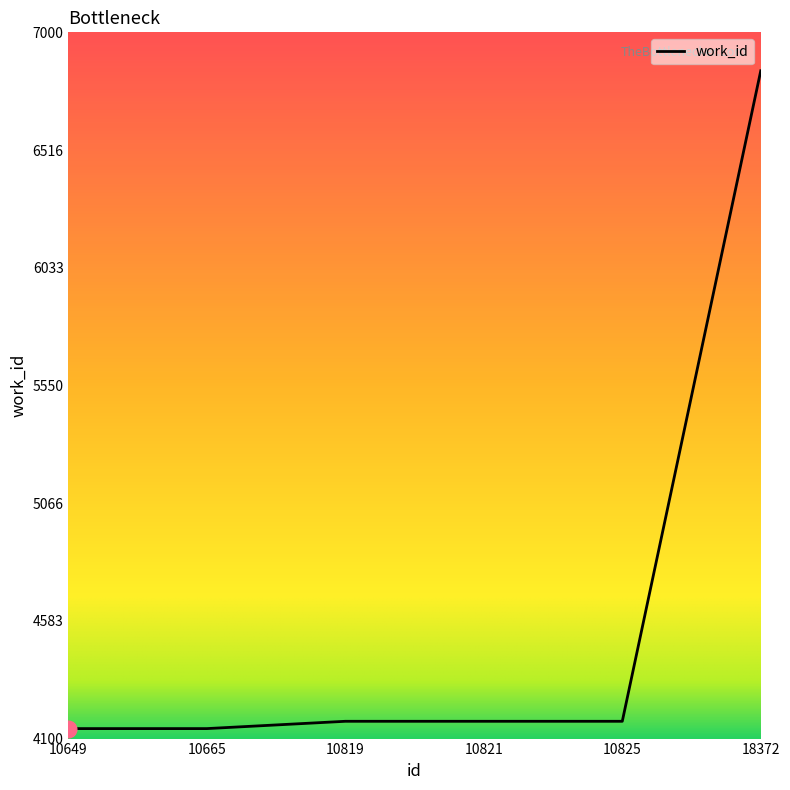

What is the ratio of the value at 10665 to the value at 18372?

0.6